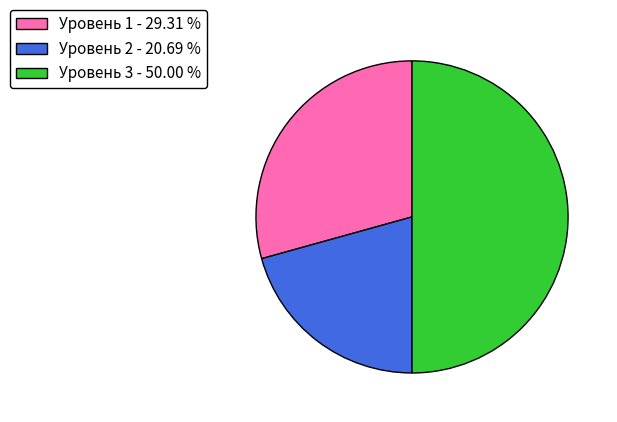

Do Уровень 2 - 20.69 % and Уровень 3 - 50.00 % together represent more than half of the pie?

Yes